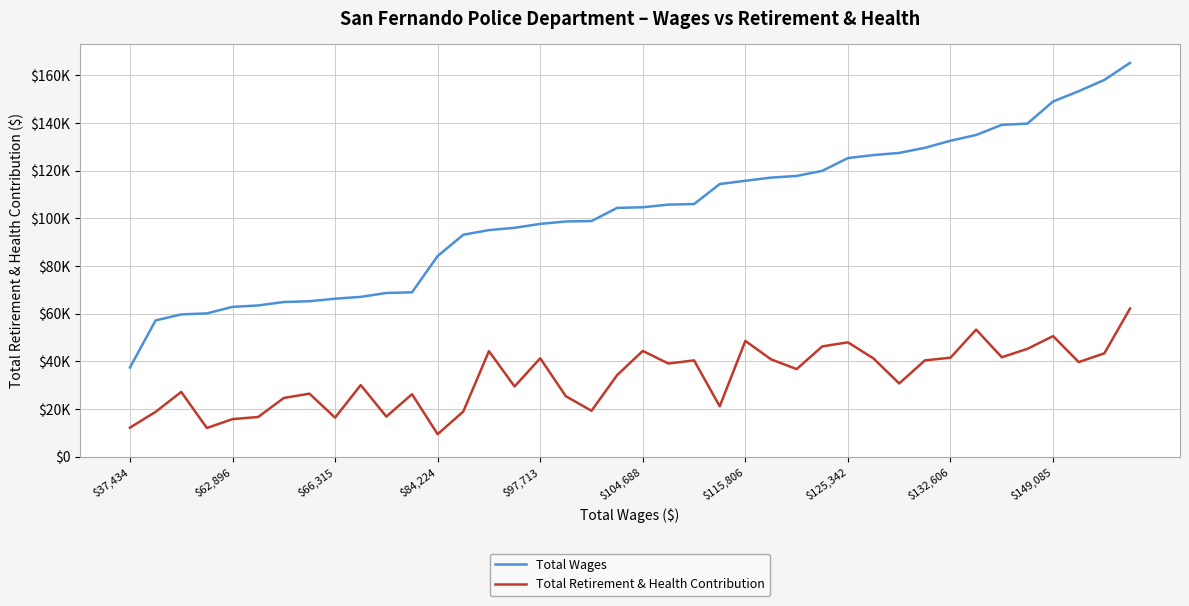

What are all the series names shown in the legend?

Total Wages, Total Retirement & Health Contribution